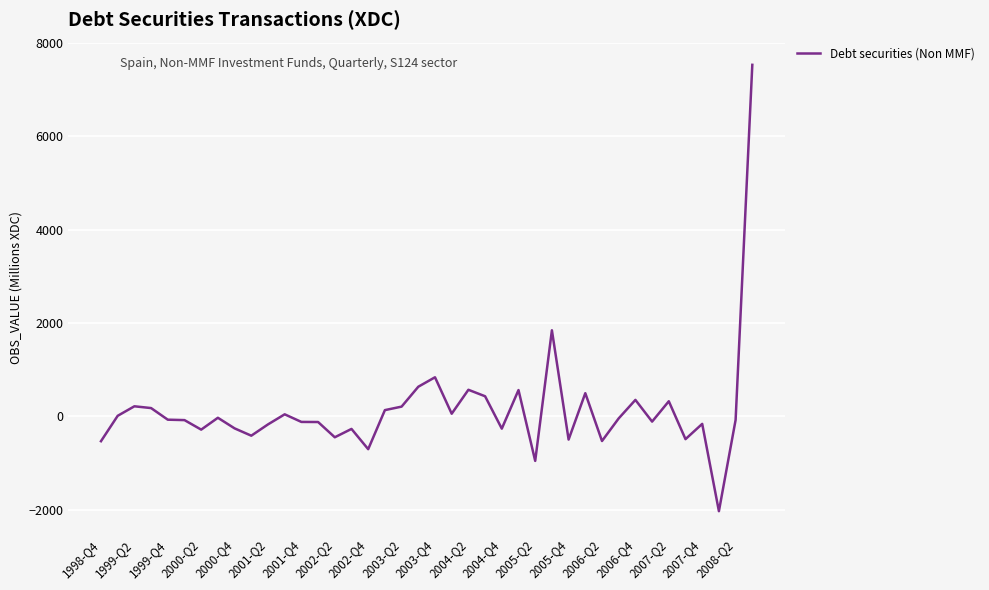

What is the minimum value shown in the chart?

-2034